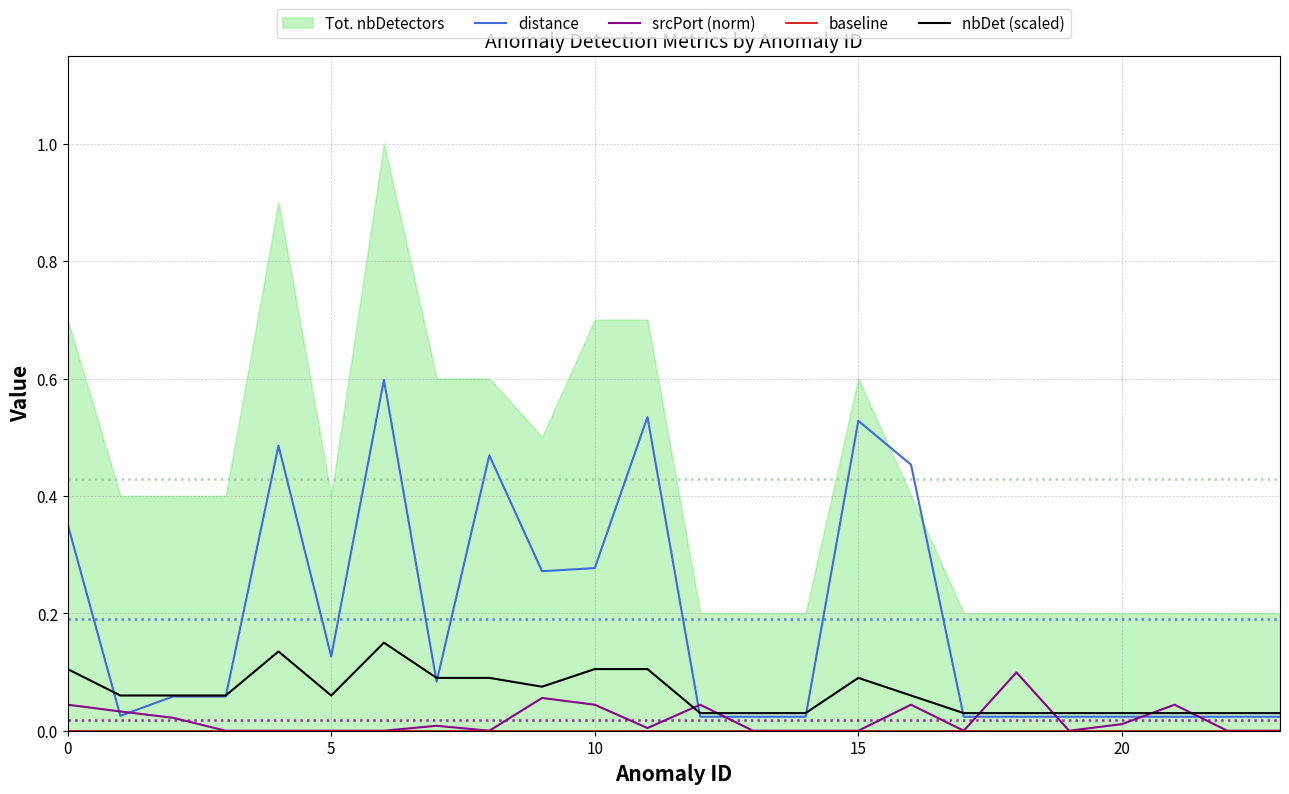

True or false: nbDet (scaled) and distance intersect in this chart.

True